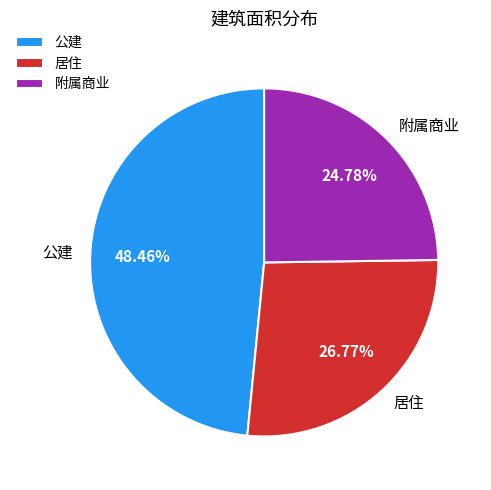

Rank the categories by value from lowest to highest.

附属商业, 居住, 公建